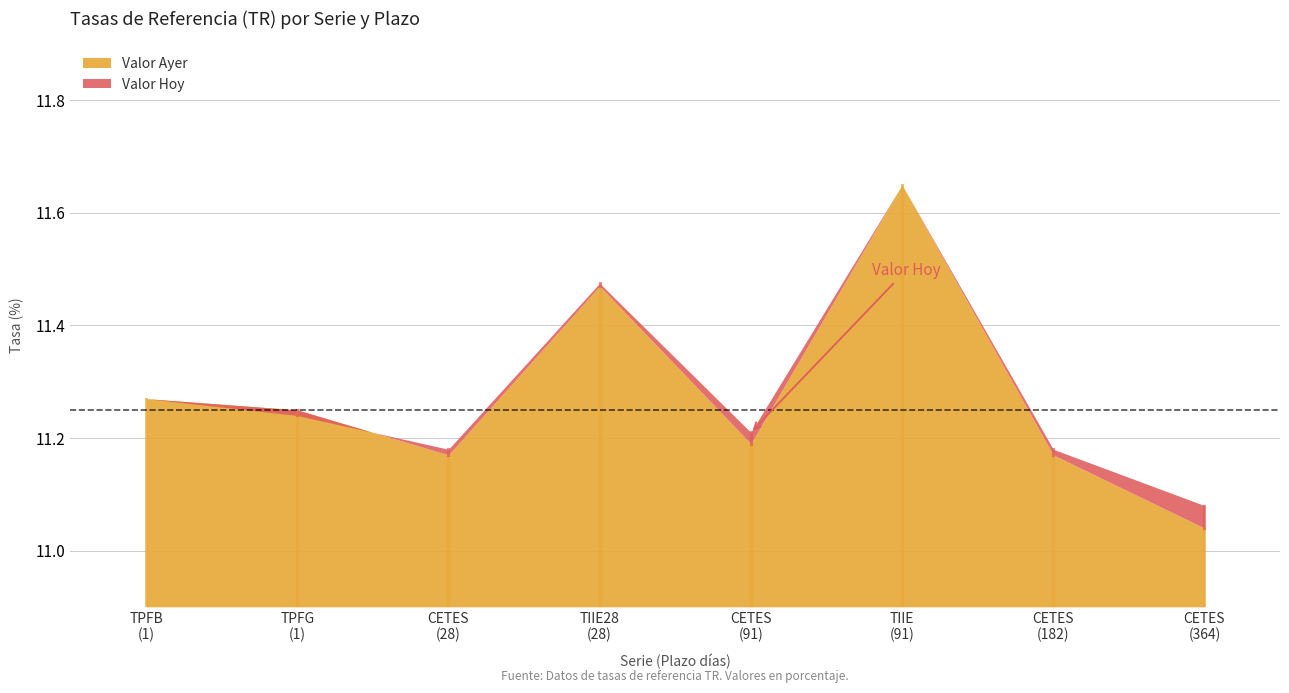

Reading left to right, transcribe all the data shown in this chart.

valor_hoy: valor_hoy=11.3	valor_ayer=11.2	2=11.2	3=11.5	4=11.2	5=11.6	6=11.2	7=11.1
valor_ayer: valor_hoy=11.3	valor_ayer=11.2	2=11.2	3=11.5	4=11.2	5=11.6	6=11.2	7=11.0